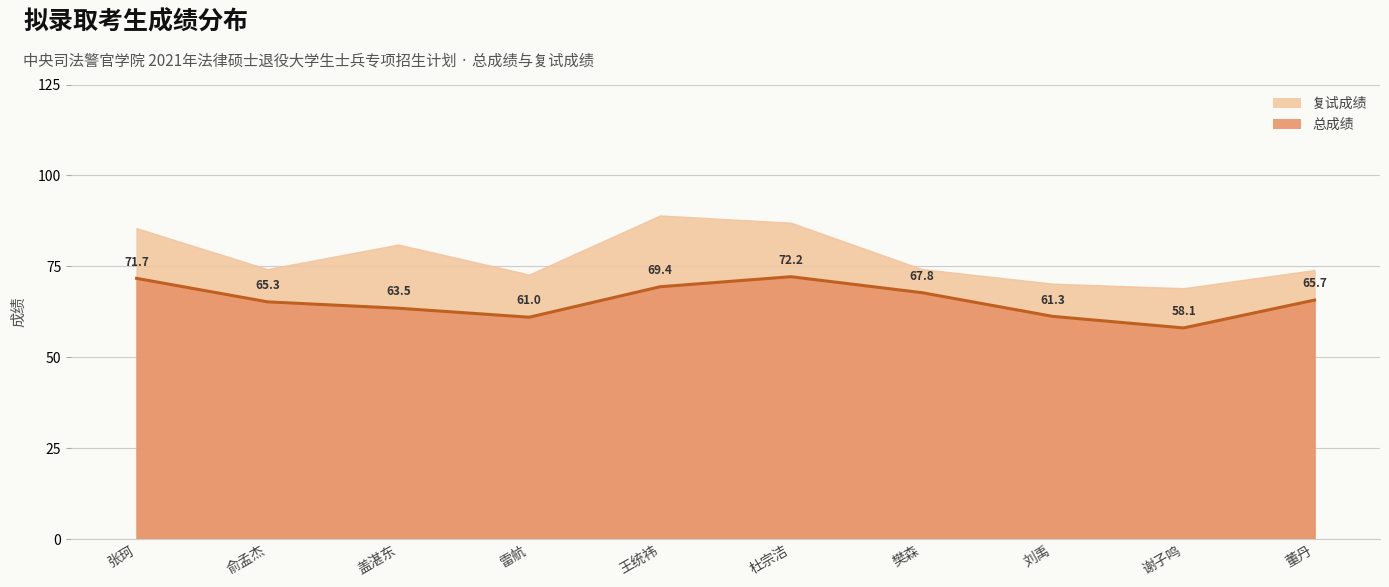

Between 张珂 and 刘禹, which series saw the biggest shift?

复试成绩